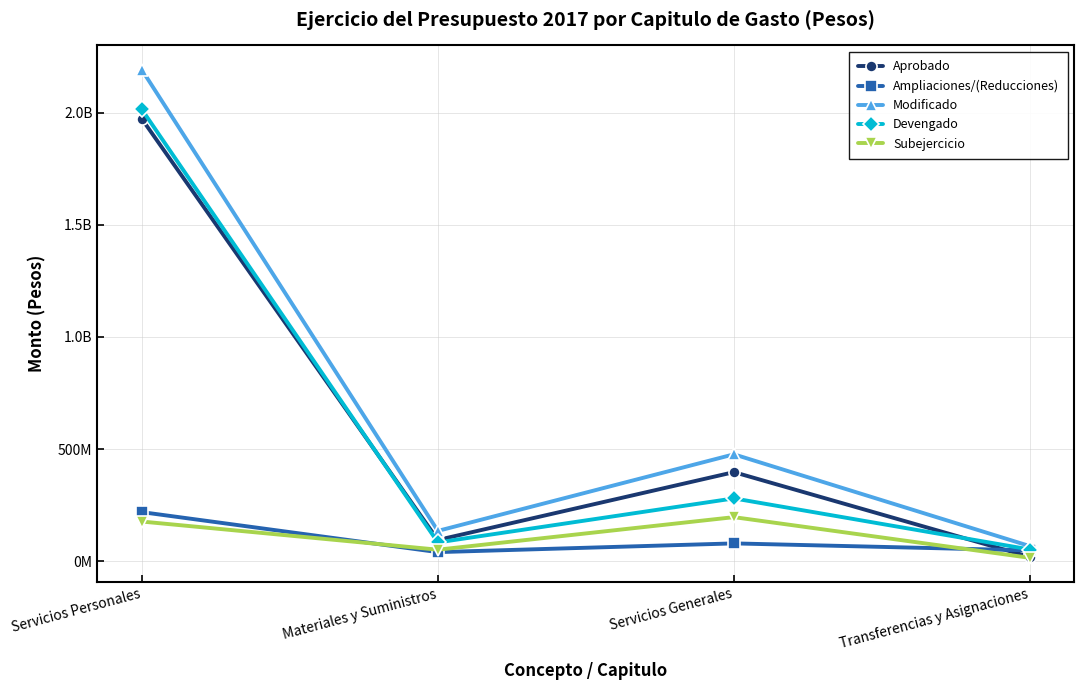

Is this an area chart (filled region under the line)?

No